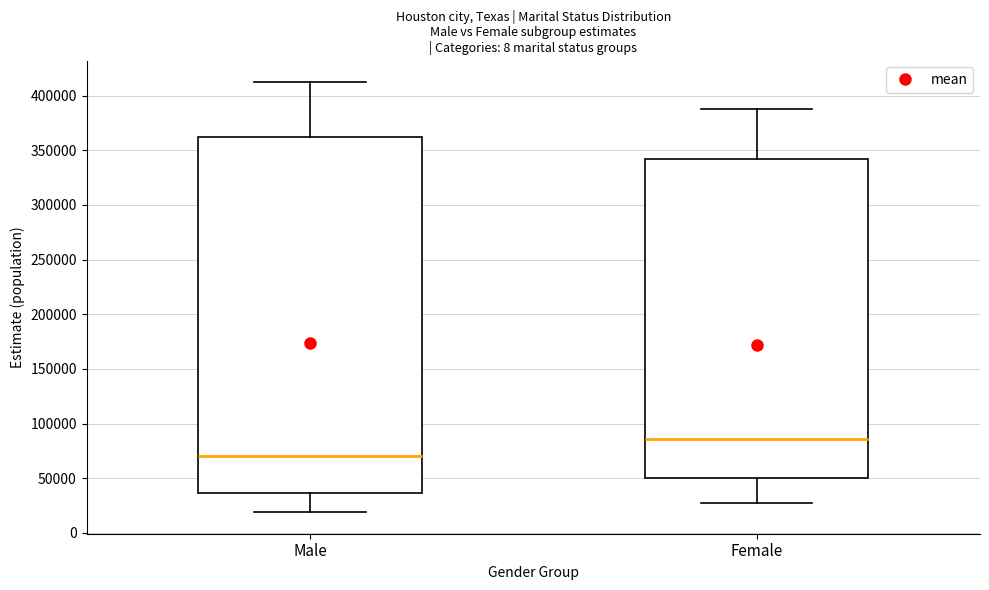

Comparing the boxes themselves (not the whiskers), which one is the tallest?

Male